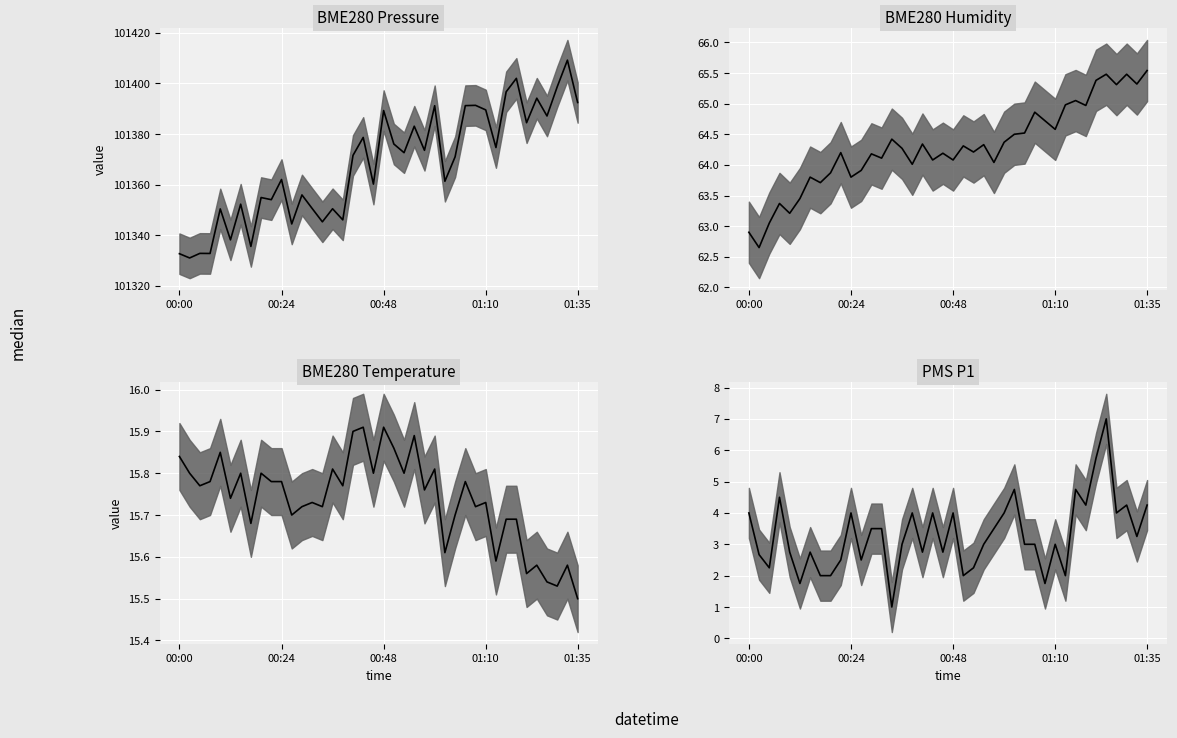

True or false: BME280_humidity median has more than 1 points higher than both neighbors.

True